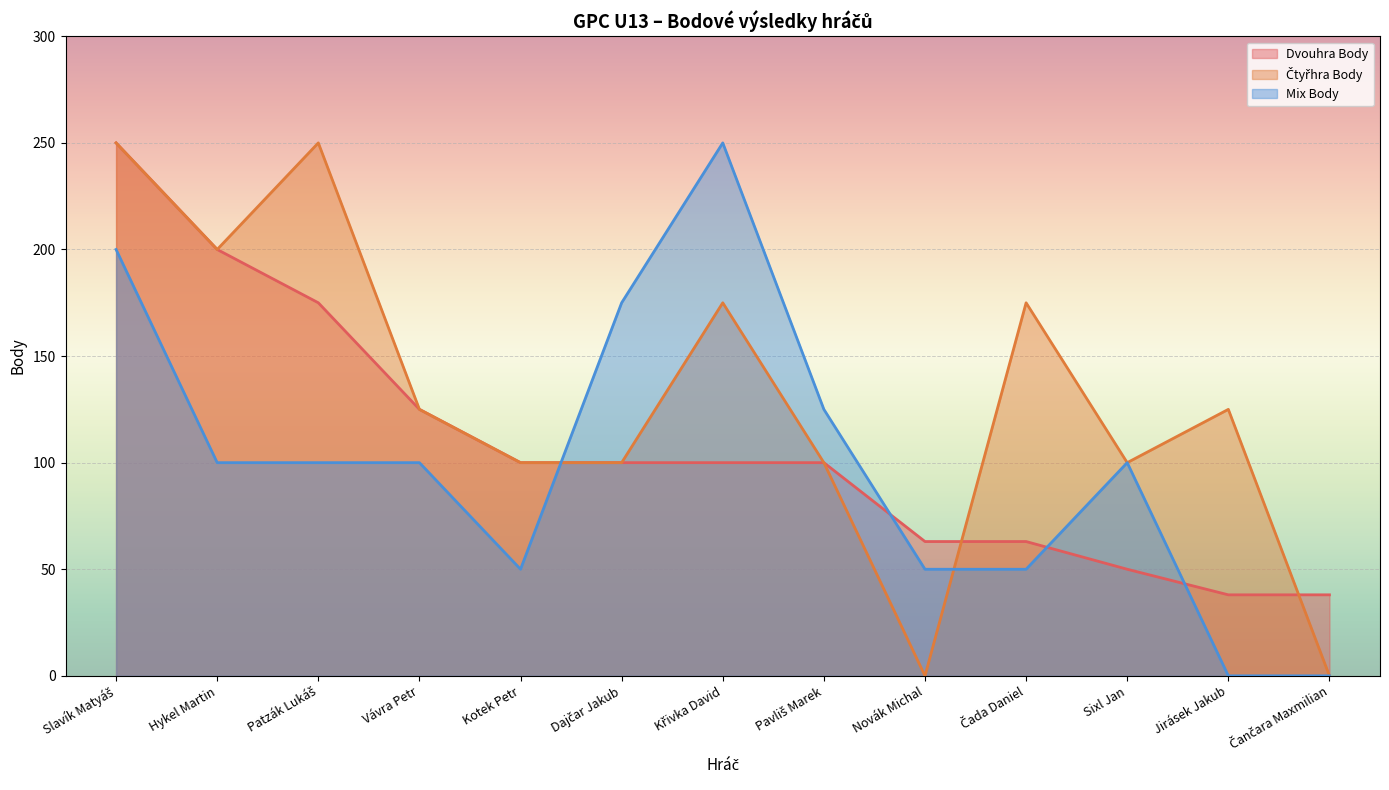

What is the label of the 7th point from the left?

Křivka David